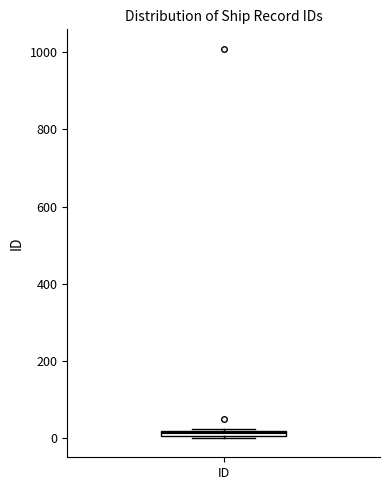

Where is the upper edge of the box for ID on the y-axis? The values are not printed on the chart, so give them approximately, as read against the axis.

20